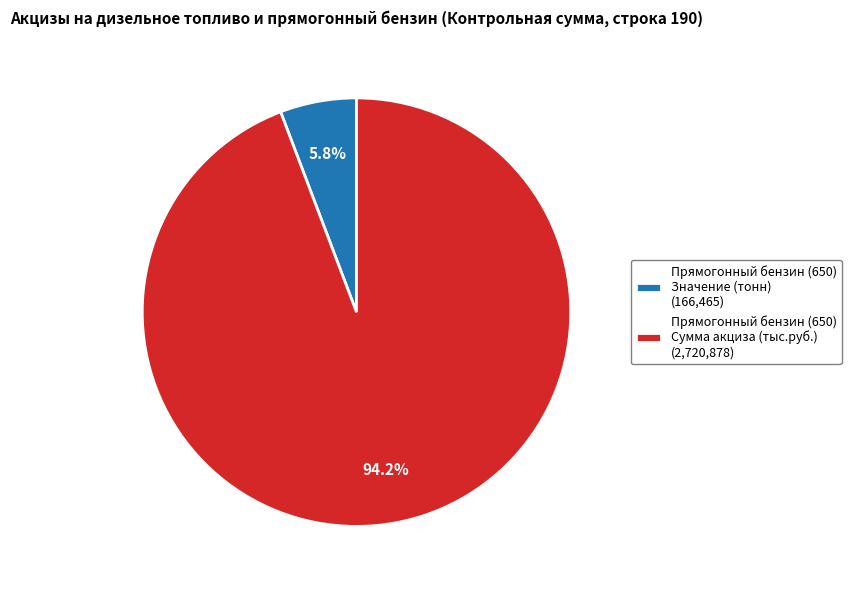

Rank the categories by value from lowest to highest.

Прямогонный бензин (650) Значение (тонн) (166,465), Прямогонный бензин (650) Сумма акциза (тыс.руб.) (2,720,878)